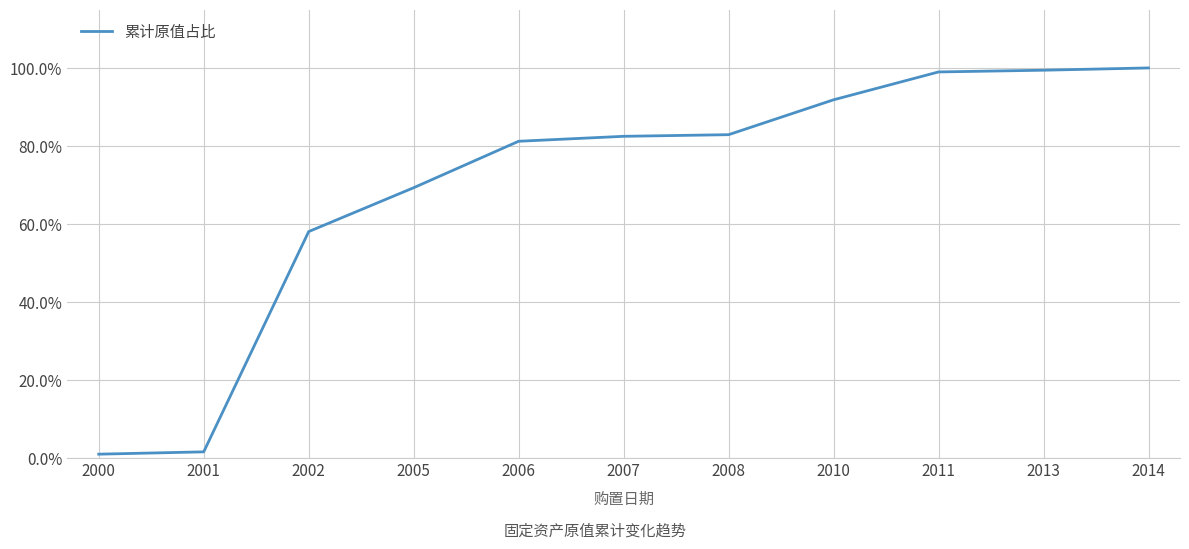

Is this an area chart (filled region under the line)?

No